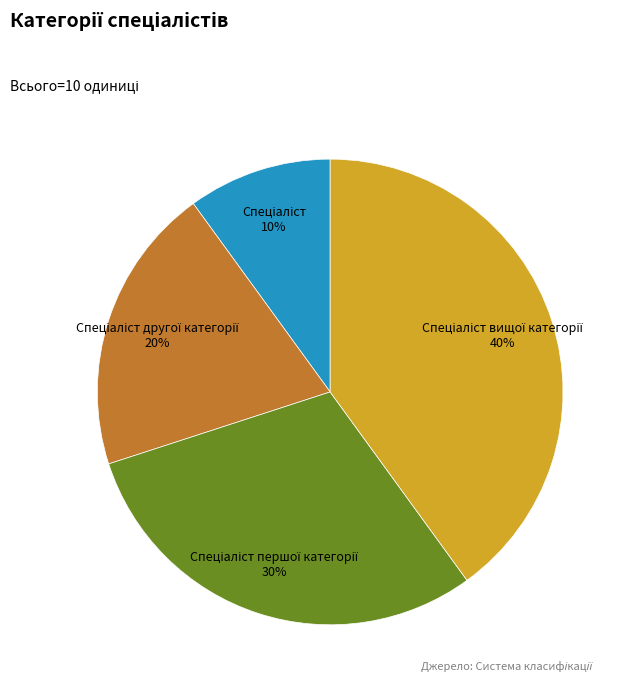

Is there a majority slice in this chart?

No